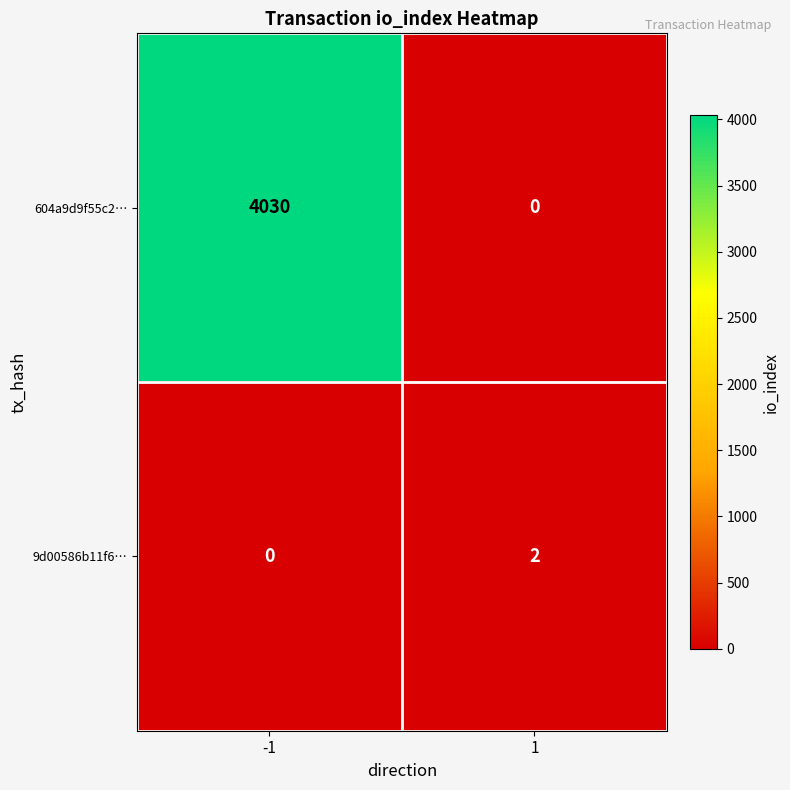

Which category has the highest value across all series?

-1